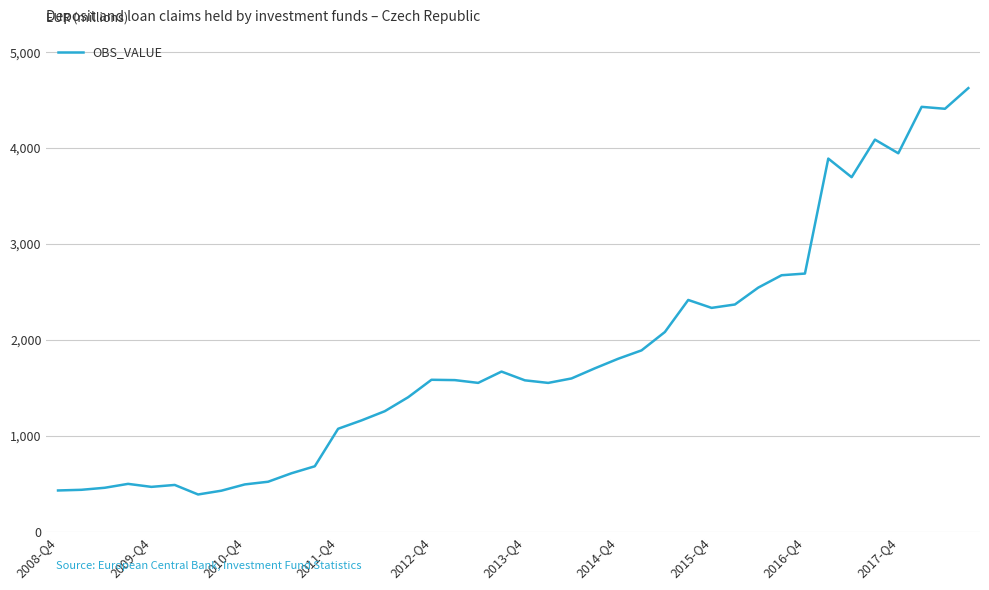

What is the minimum value shown in the chart?

386.9